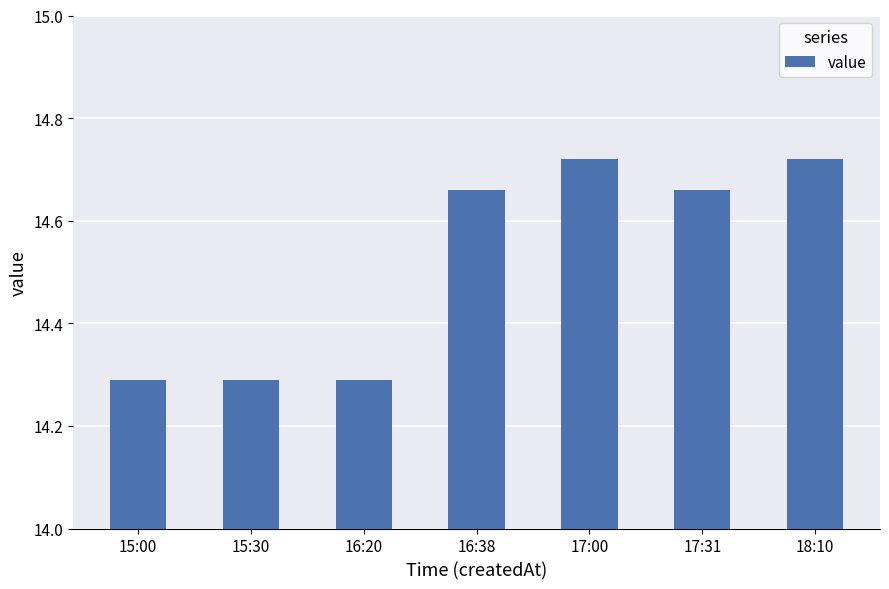

Approximately how many times larger is the value at 17:31 compared to 17:00?

1.0